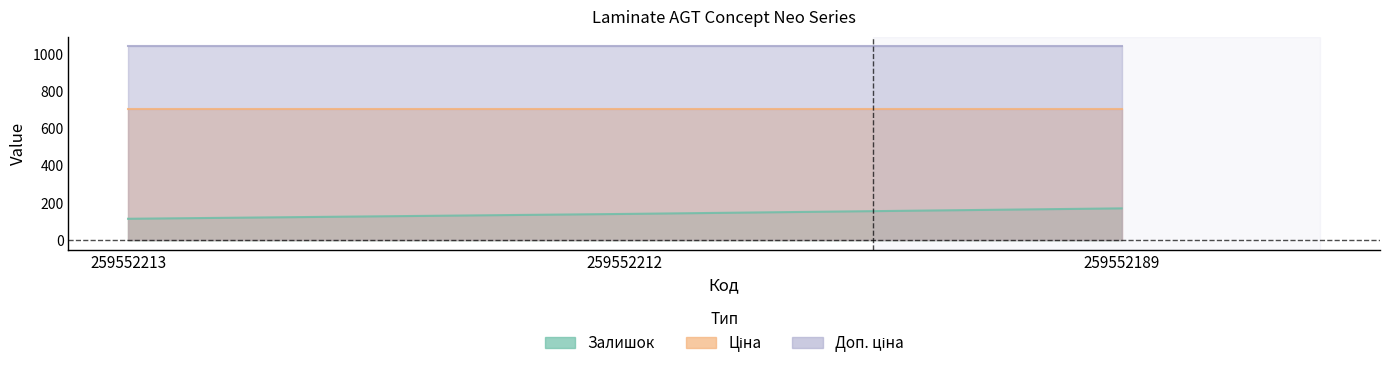

What is the difference between the Залишок values at 259552189 and 259552212?

30.0